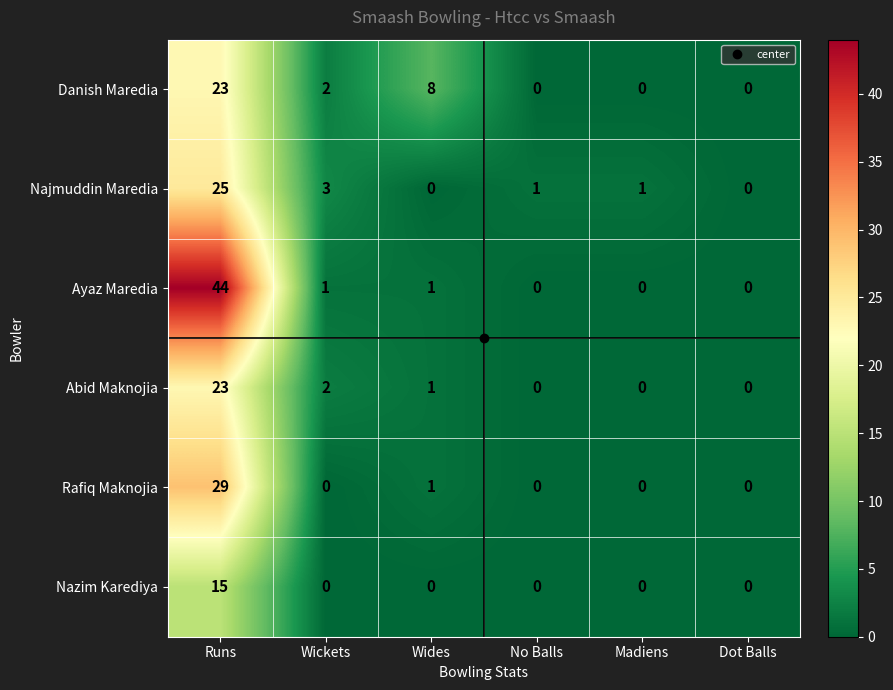

What is the total value across all series at Wickets?

8